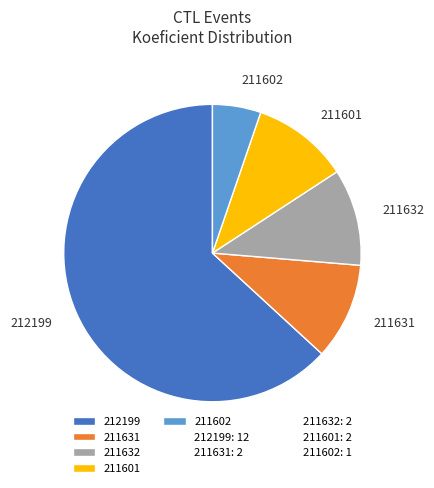

How many slices are in this pie chart?

5